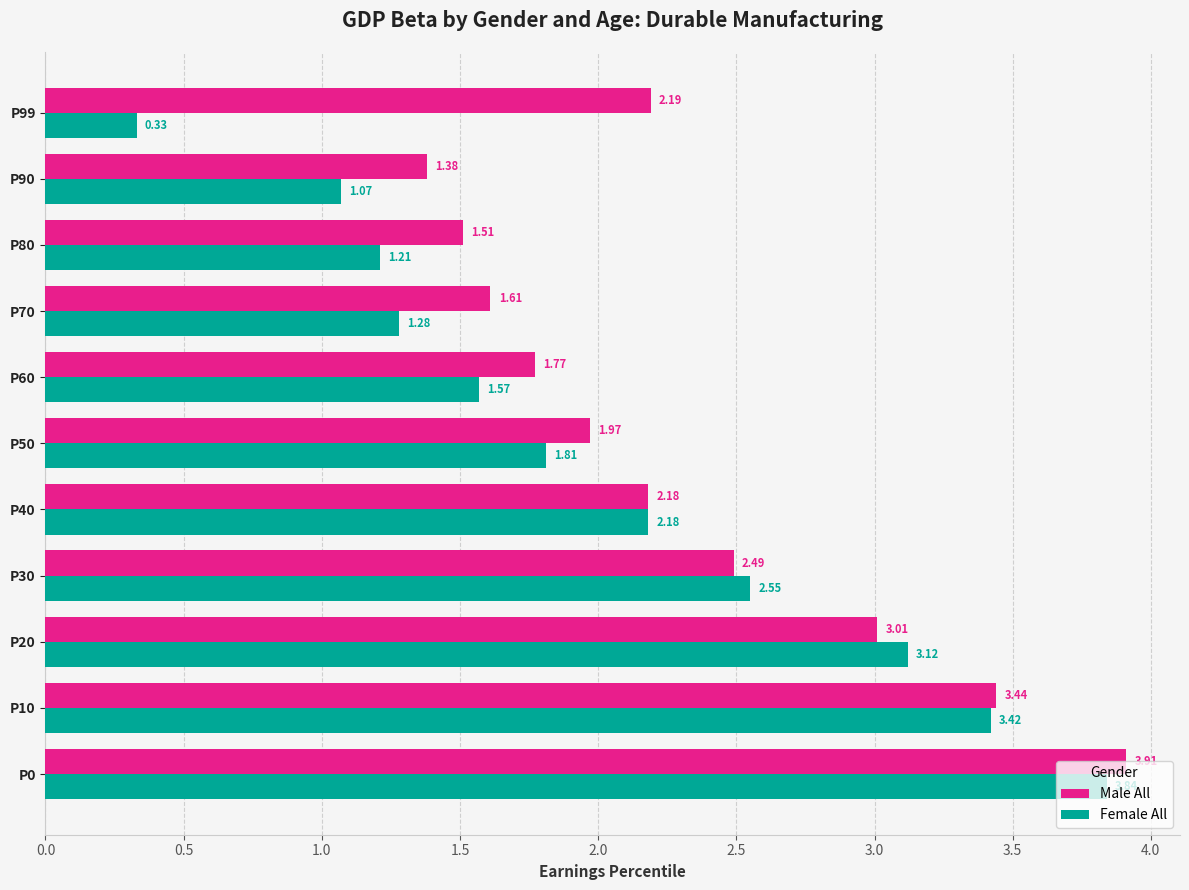

What are all the series names shown in the legend?

Male All, Female All